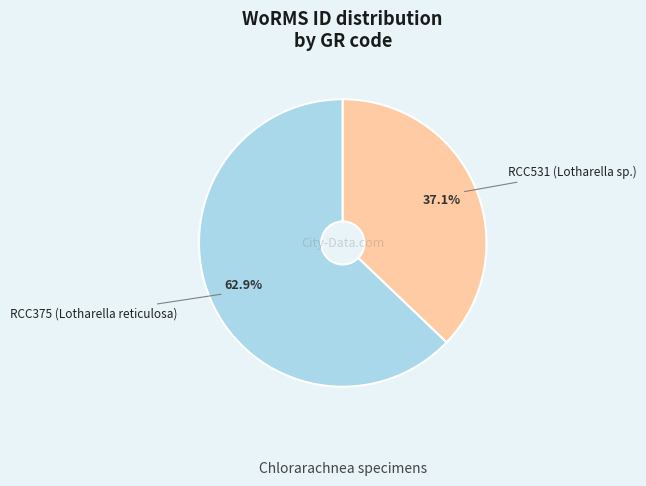

Does any single category account for the majority?

Yes